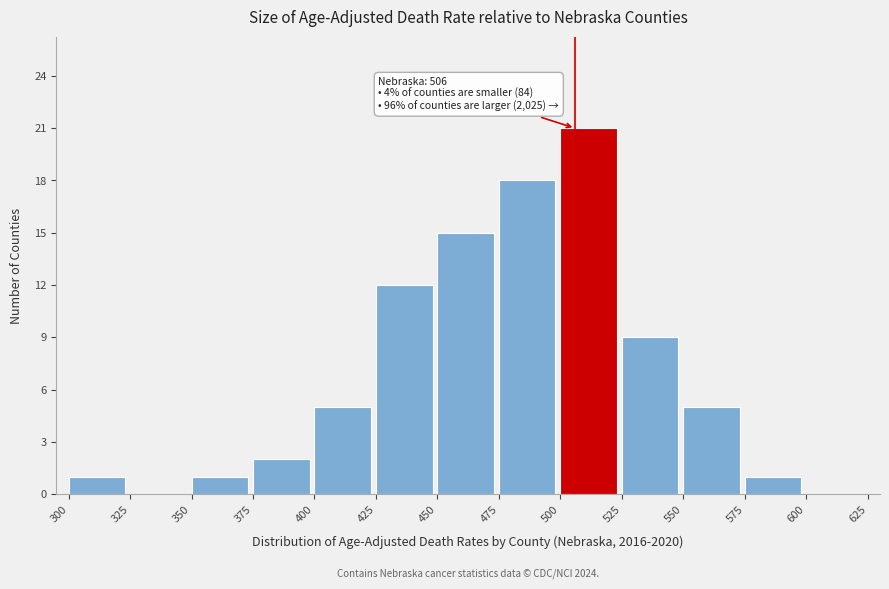

Which range on the x-axis has the tallest bar?

500 to 525